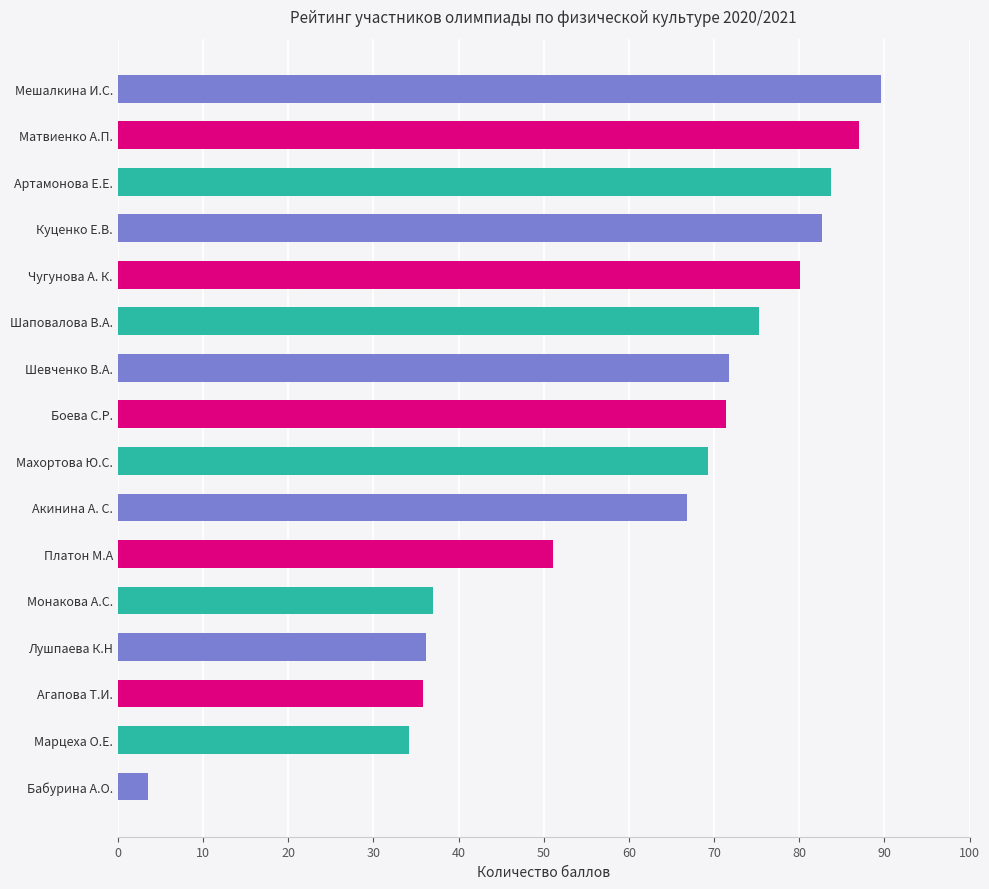

Is it true that the value at Монакова А.С. is 37.0?

True